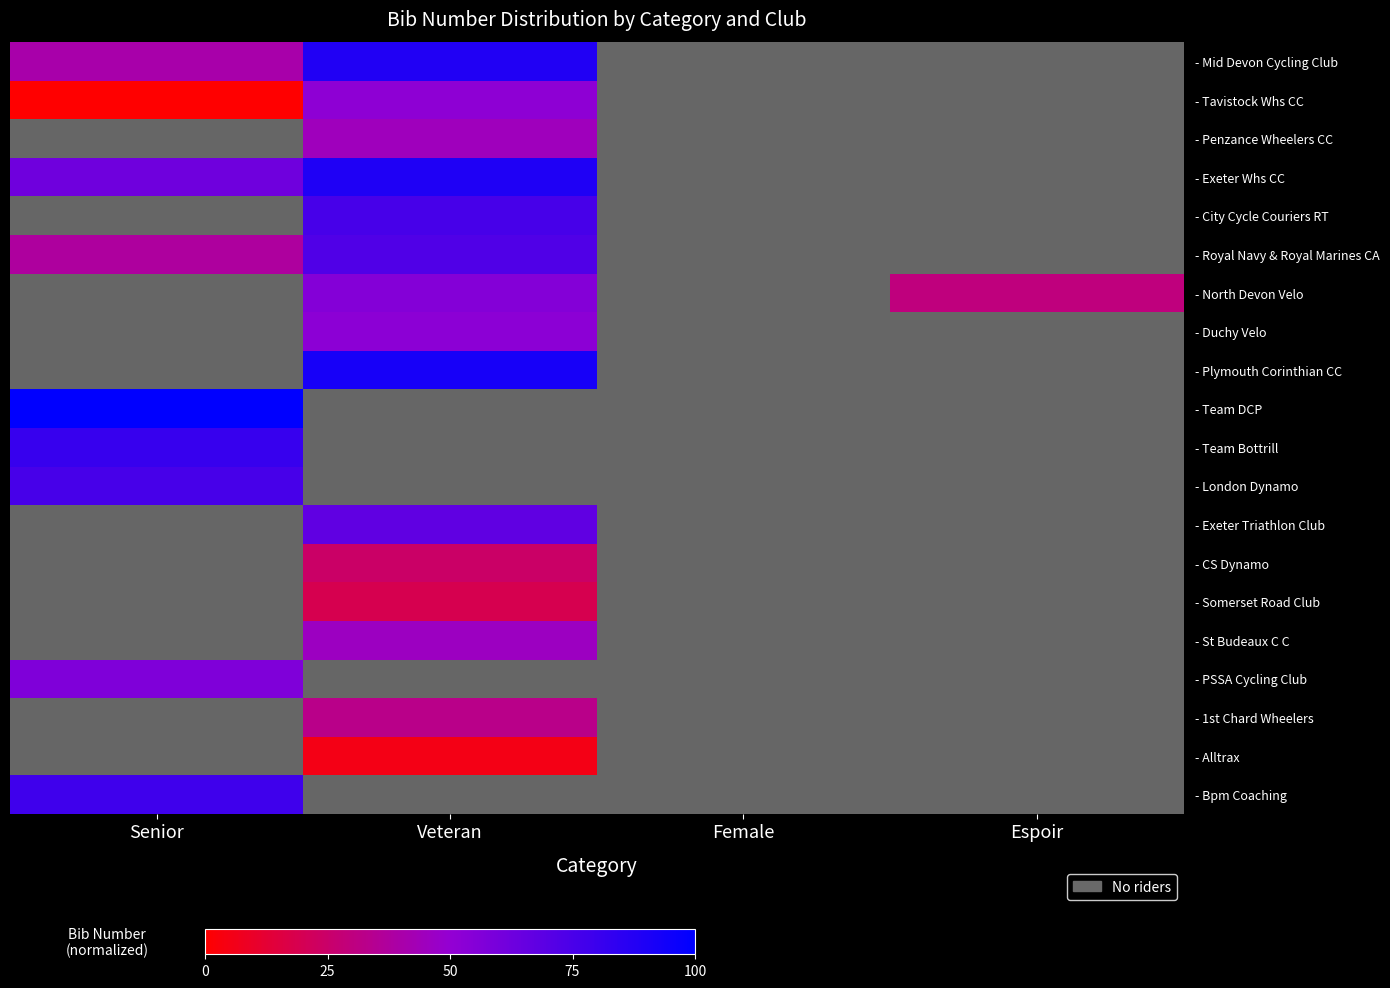

Rank the series by their maximum value, from lowest to highest.

- London Dynamo, - Exeter Triathlon Club, - CS Dynamo, - Somerset Road Club, - St Budeaux C C, - PSSA Cycling Club, - 1st Chard Wheelers, - Alltrax, - Bpm Coaching, - Team Bottrill, - Tavistock Whs CC, - Penzance Wheelers CC, - Exeter Whs CC, - City Cycle Couriers RT, - Royal Navy & Royal Marines CA, - North Devon Velo, - Duchy Velo, - Plymouth Corinthian CC, - Team DCP, - Mid Devon Cycling Club